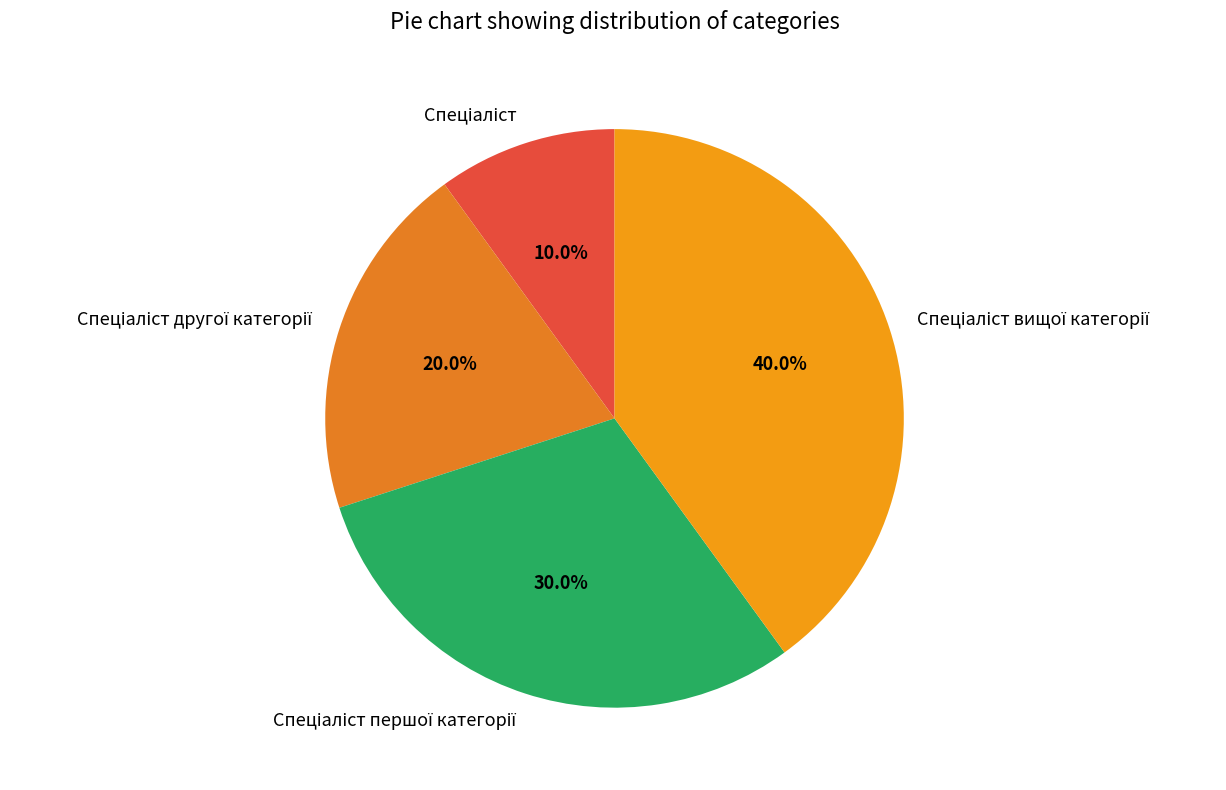

Does any single category account for the majority?

No